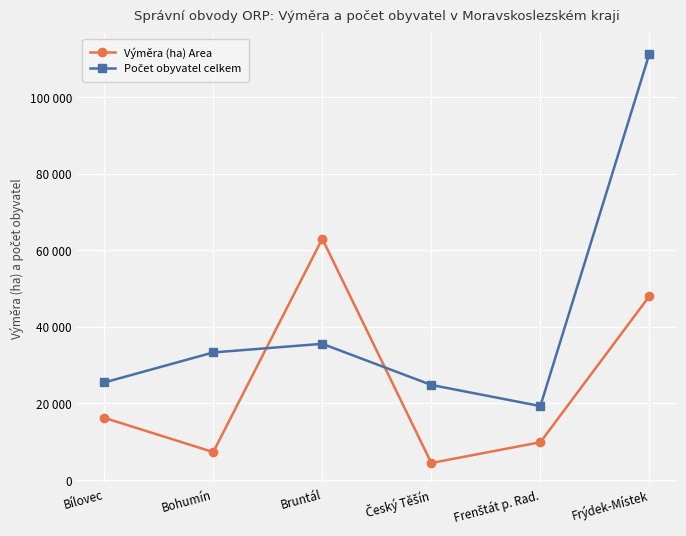

Is this an area chart (filled region under the line)?

No